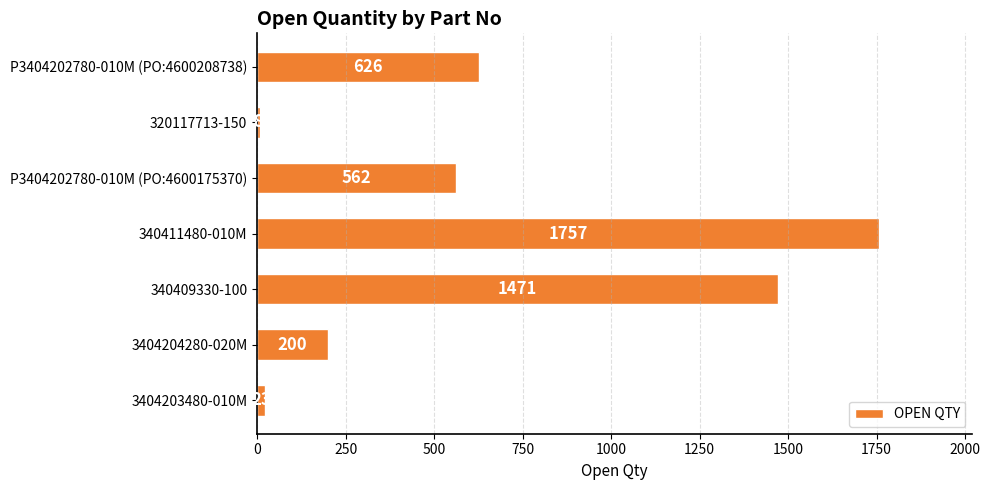

What is the greatest value displayed?

1757